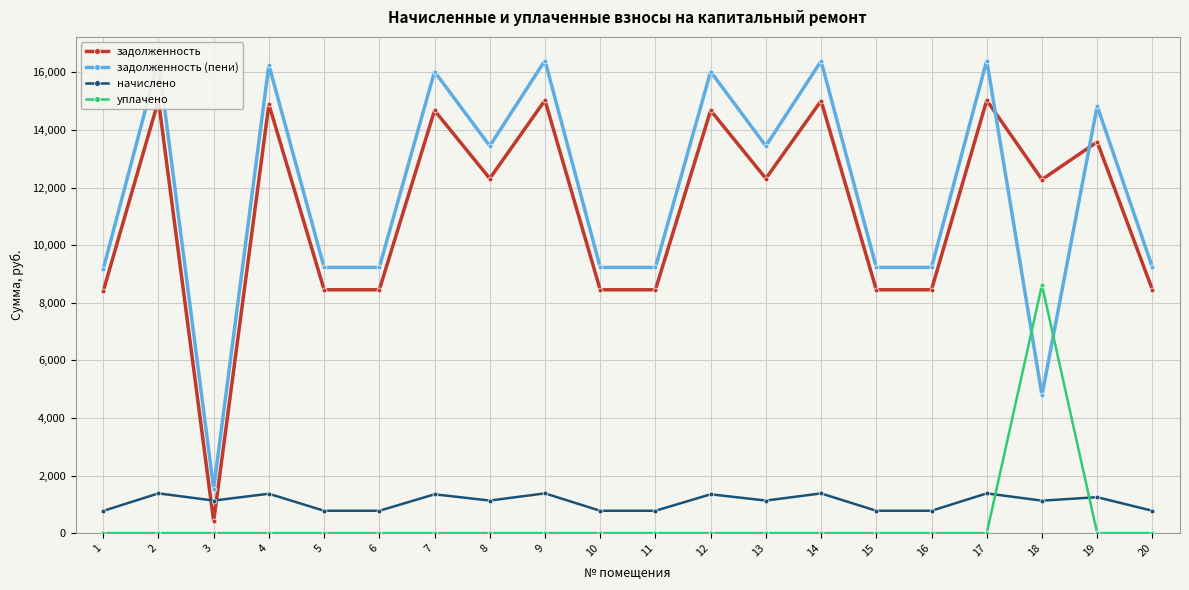

True or false: задолженность (пени) and начислено cross at least once.

False